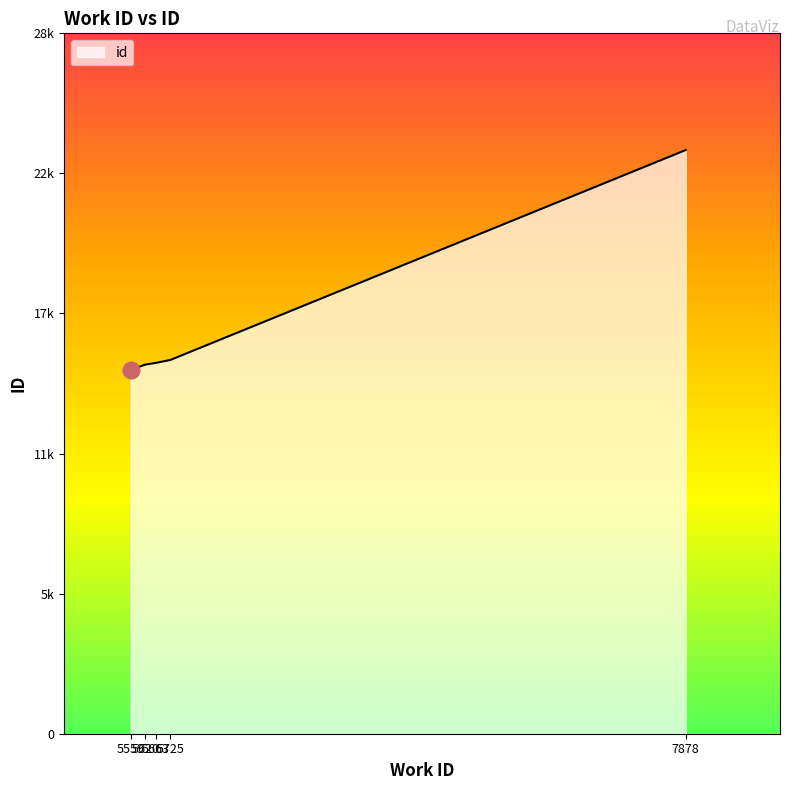

Is this an area chart (filled region under the line)?

Yes